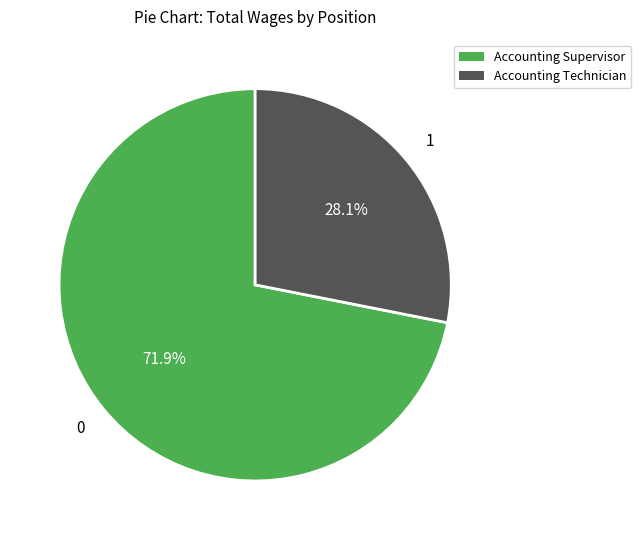

To the nearest percent, what portion does Accounting Technician represent?

28%